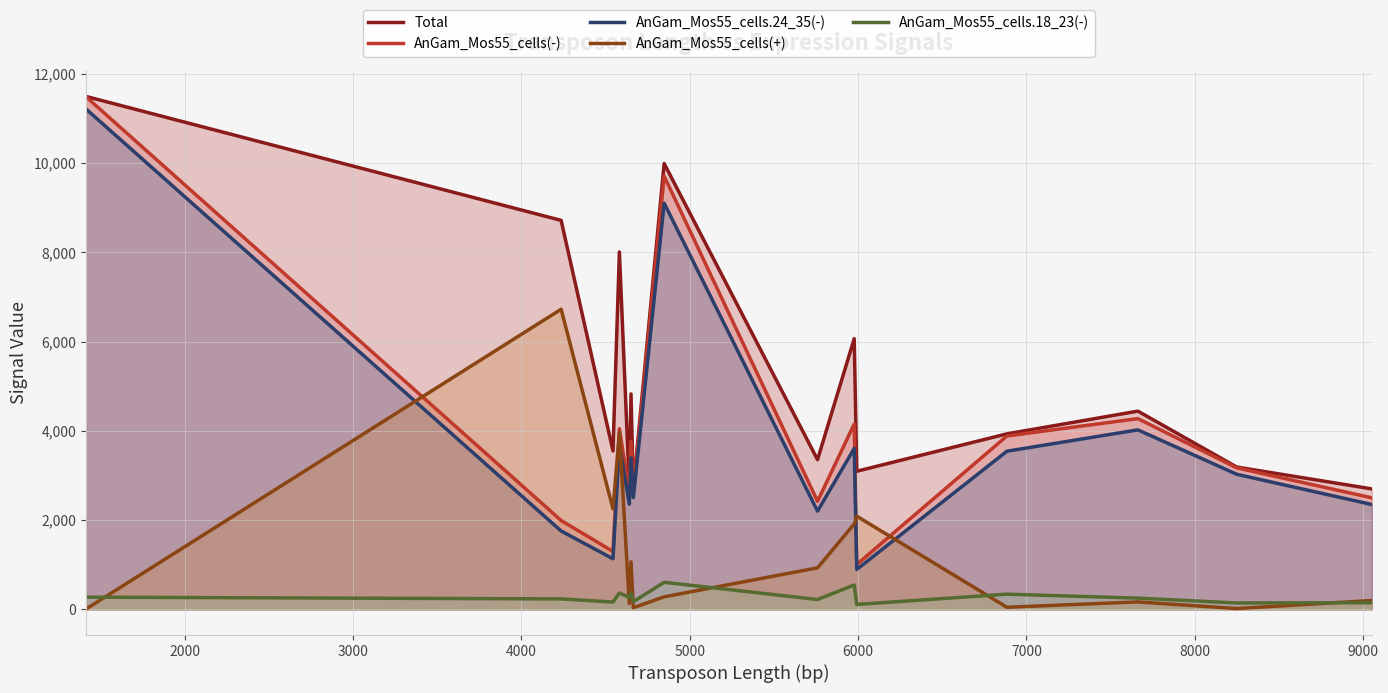

Which series has the widest spread of values?

AnGam_Mos55_cells(-)